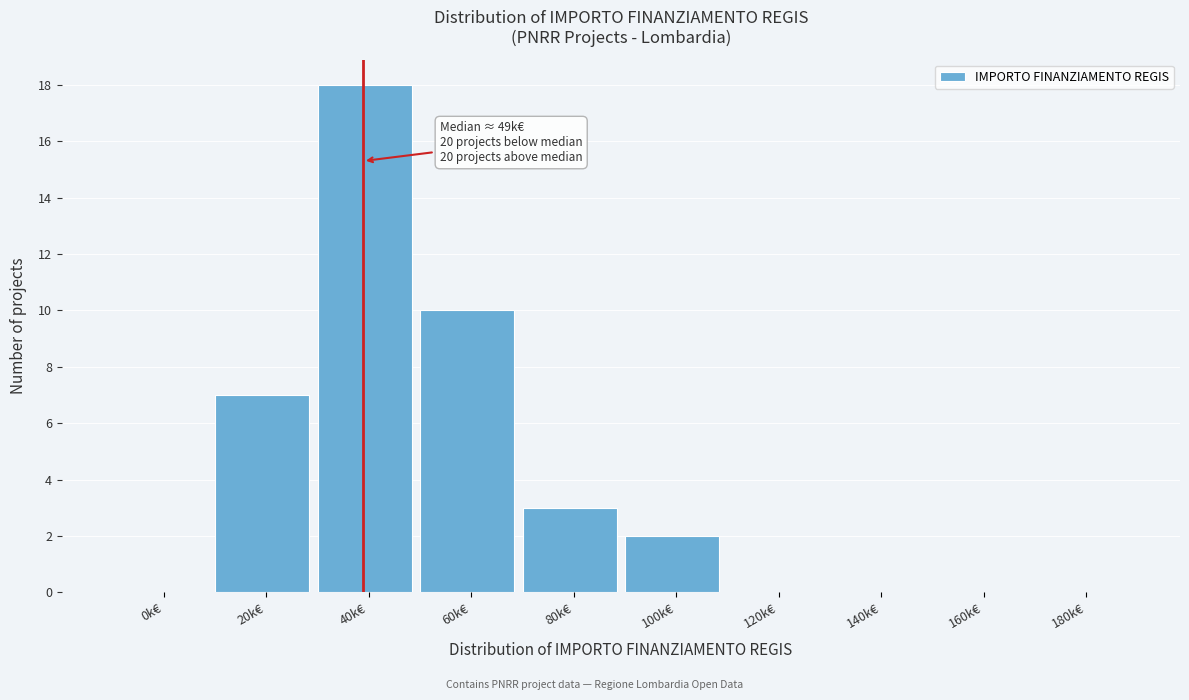

Reading left to right, transcribe all the data shown in this chart.

0k€=0	20k€=7	40k€=18	60k€=10	80k€=3	100k€=2	120k€=0	140k€=0	160k€=0	180k€=0